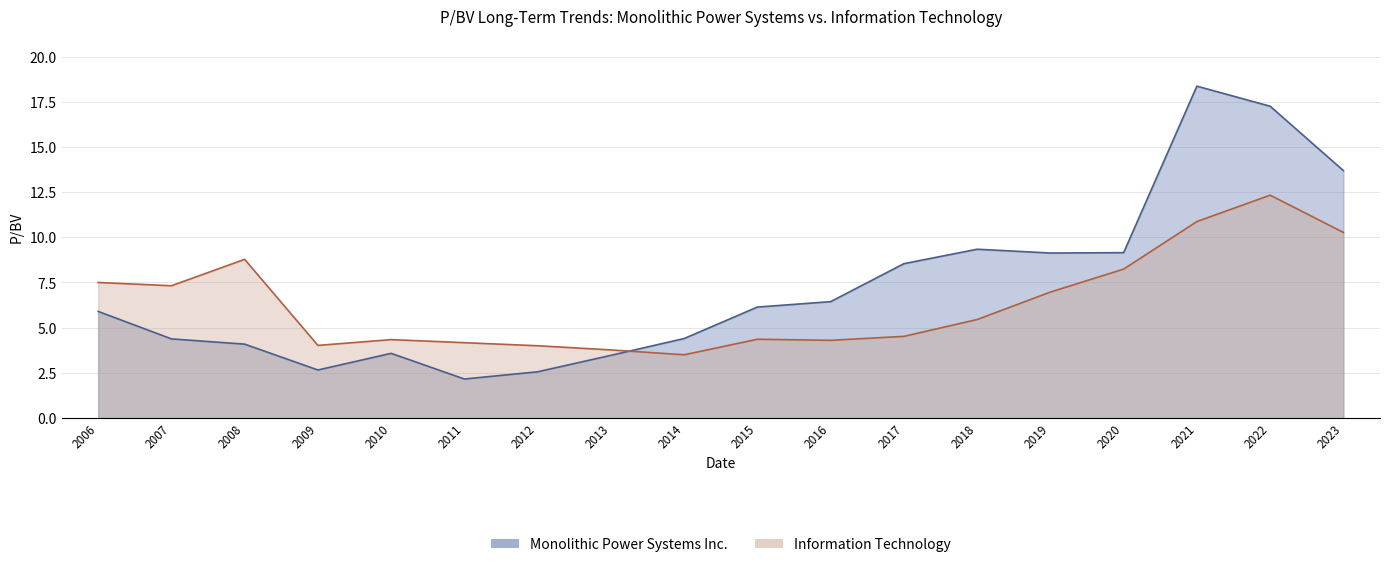

Where do Information Technology and Monolithic Power Systems Inc. first cross each other?

2013 and 2014